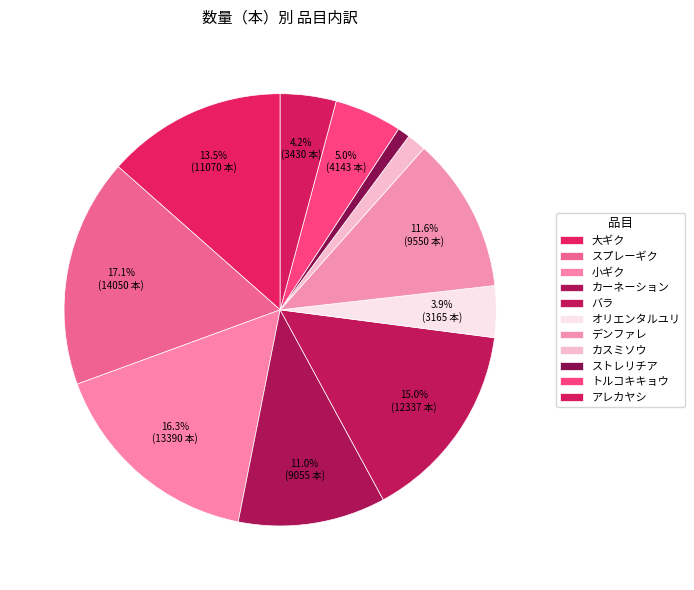

What is the smallest slice in the pie chart?

ストレリチア